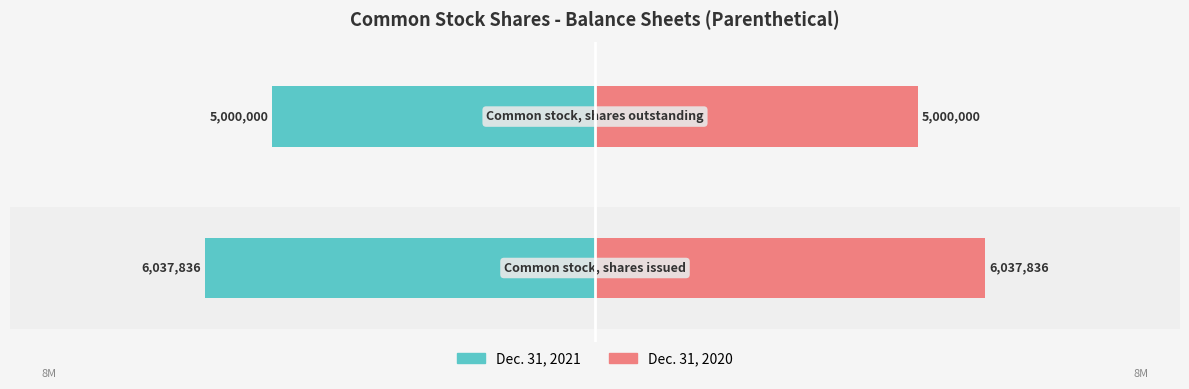

How many series are shown in this chart?

2